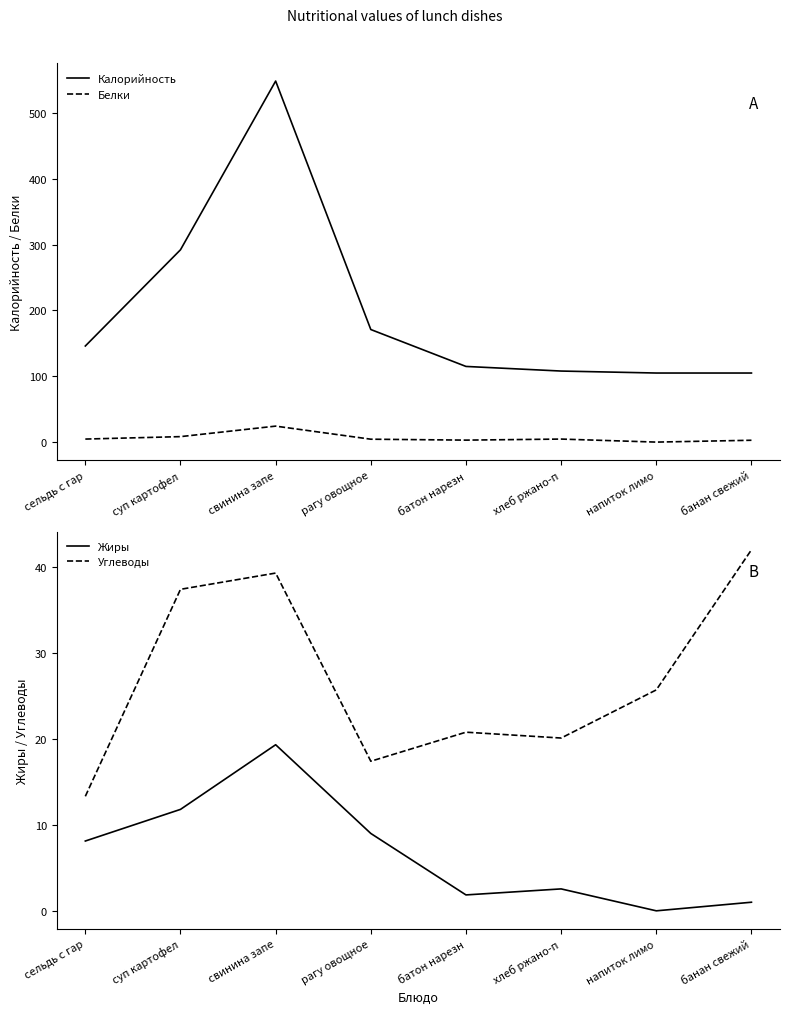

True or false: Углеводы and Жиры intersect in this chart.

False